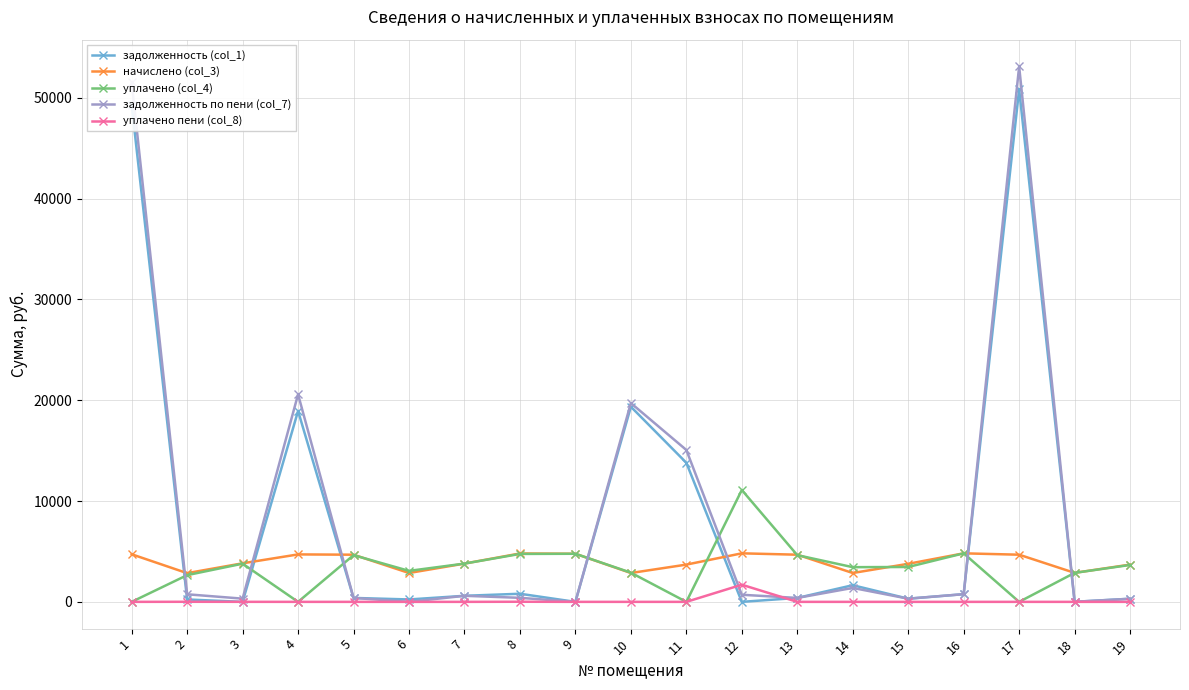

Does the chart display data point markers on the line(s)?

Yes